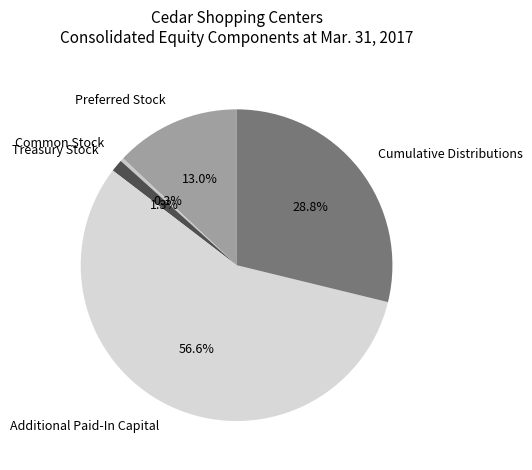

To the nearest percent, what is the difference between the Preferred Stock and Additional Paid-In Capital slice percentages?

44%